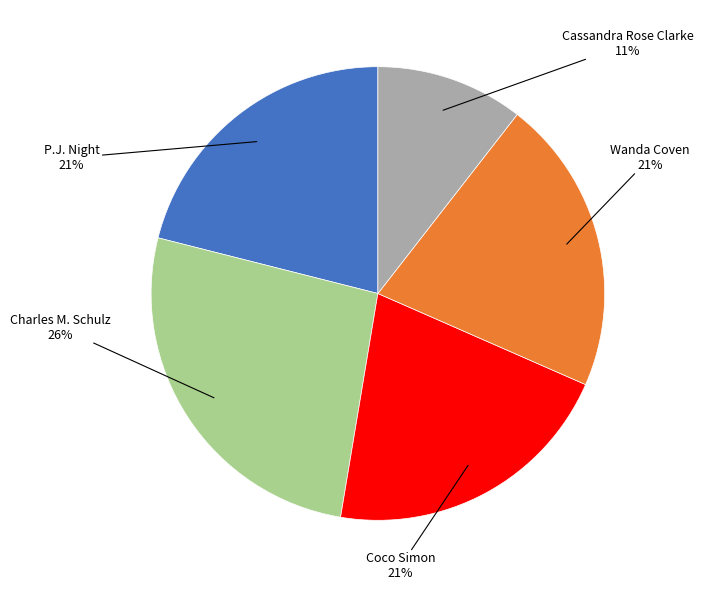

Does any single category account for the majority?

No